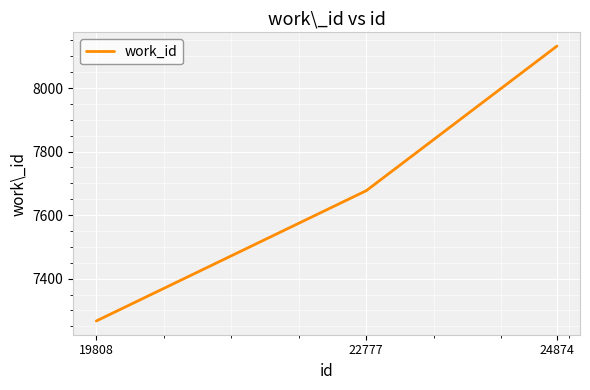

Rank the categories by value from lowest to highest.

19808, 22777, 24874